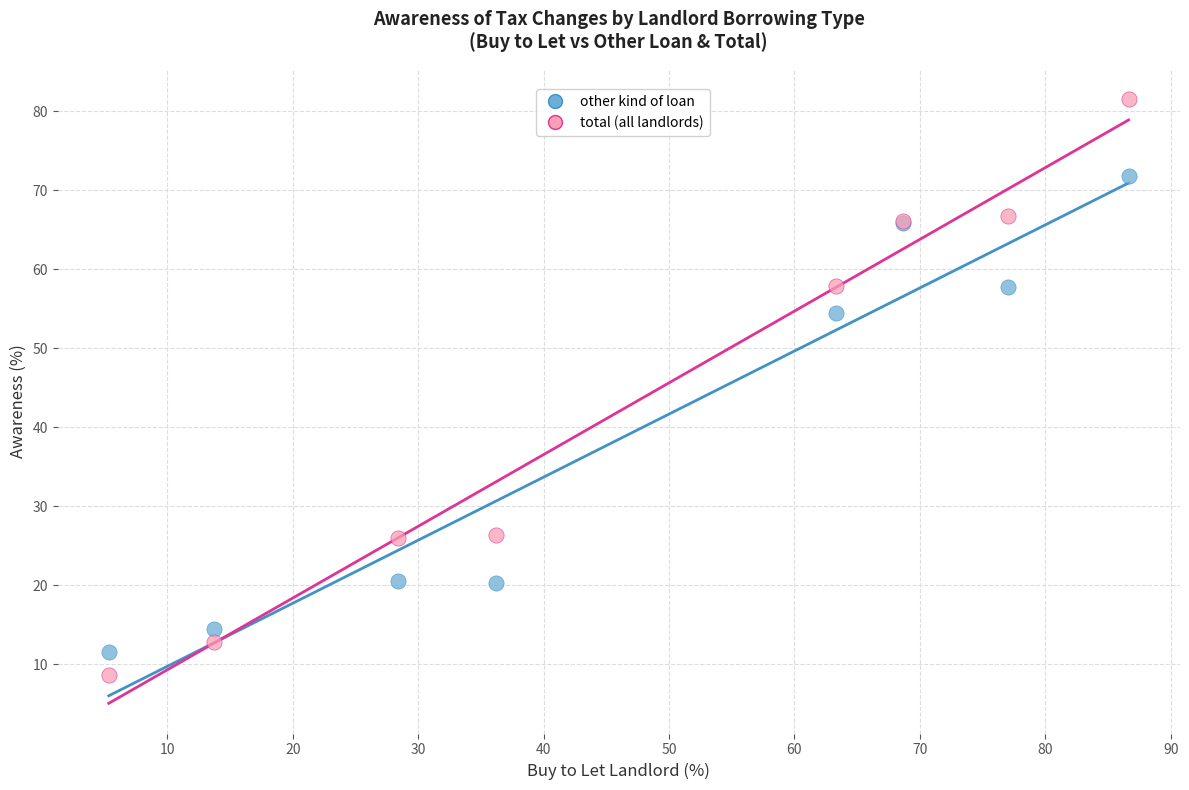

Across all series, what Y value is closest to 45?

54.4